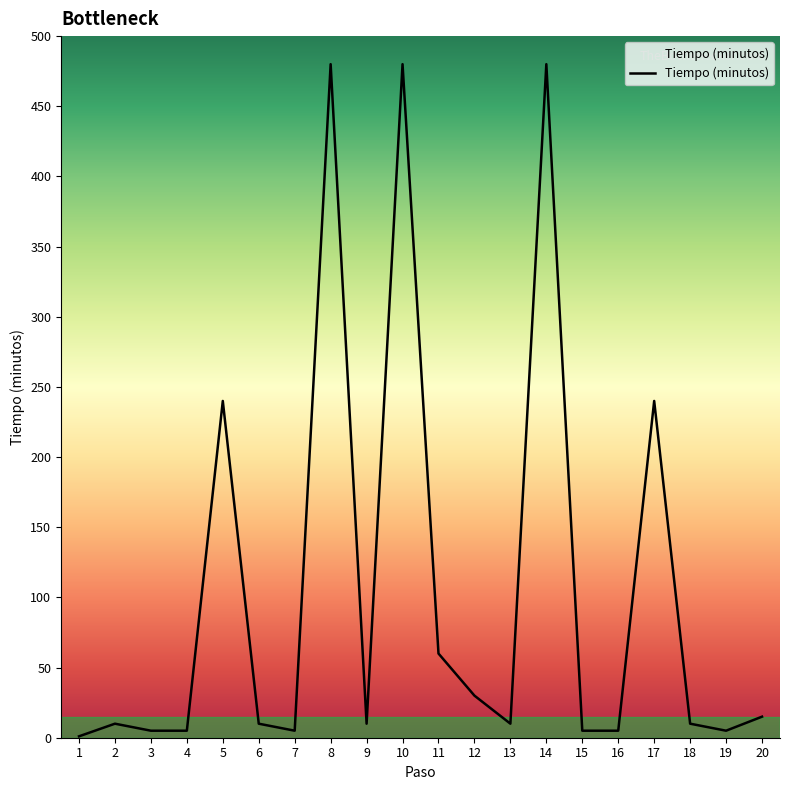

The value at 17 is 240. True or false?

True